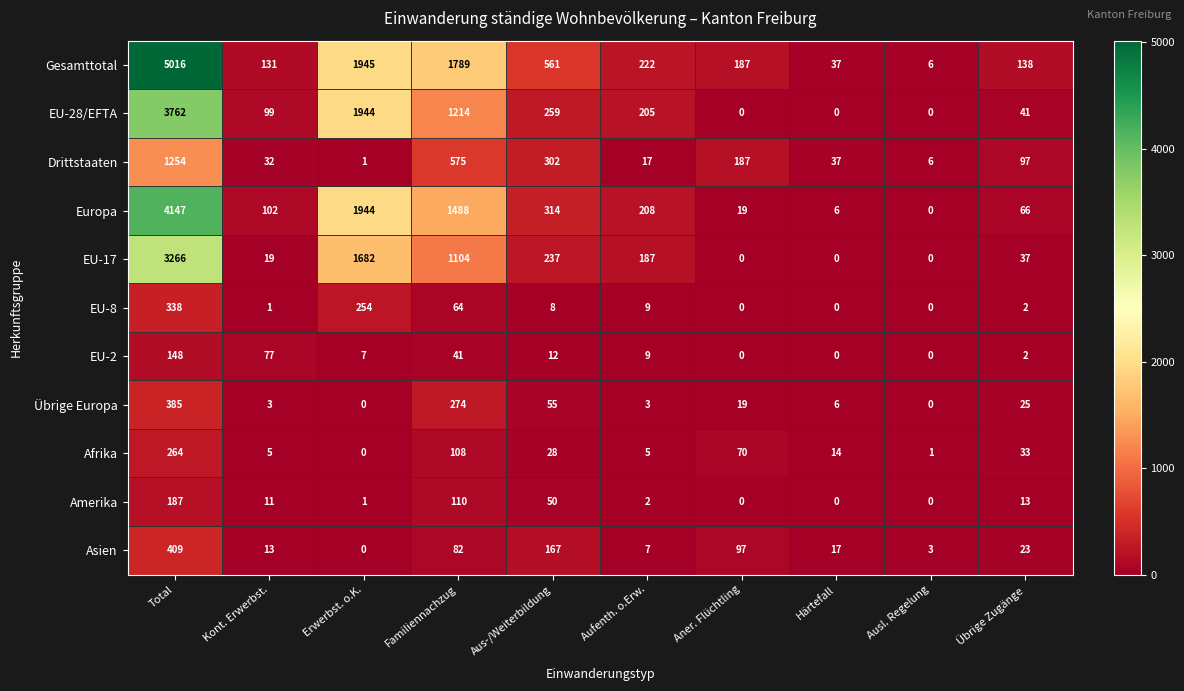

Between Total and Erwerbst. o.K., which series saw the biggest shift?

Gesamttotal